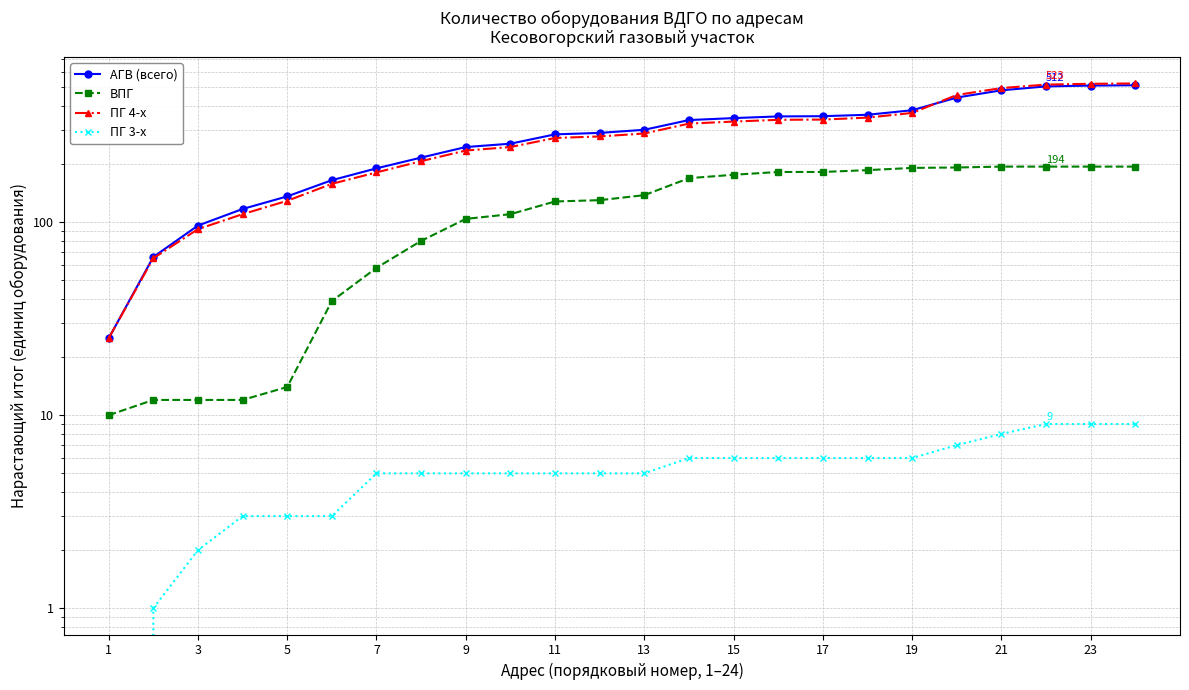

At how many categories does at least one series exceed 487?

4